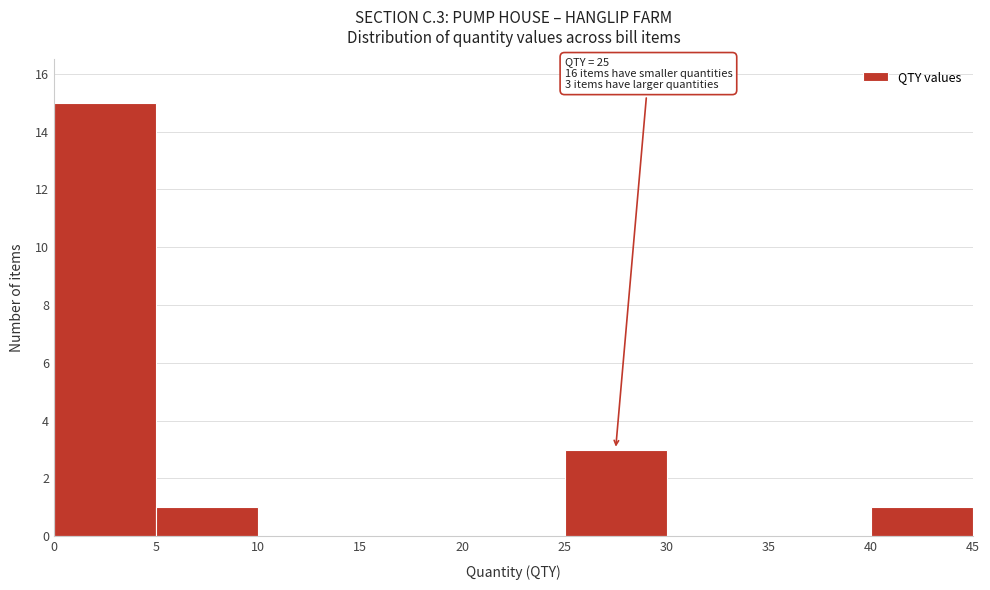

Which range on the x-axis has the tallest bar?

0 to 5